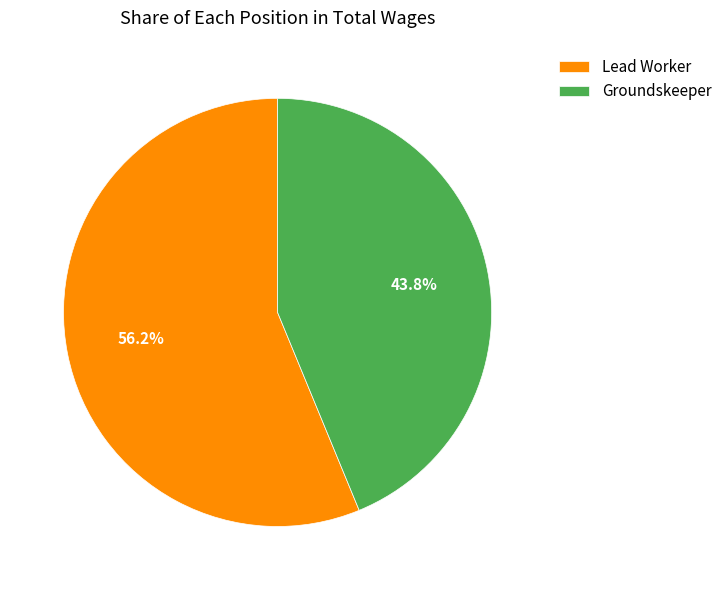

To the nearest percent, what is the difference between the Lead Worker and Groundskeeper slice percentages?

12%